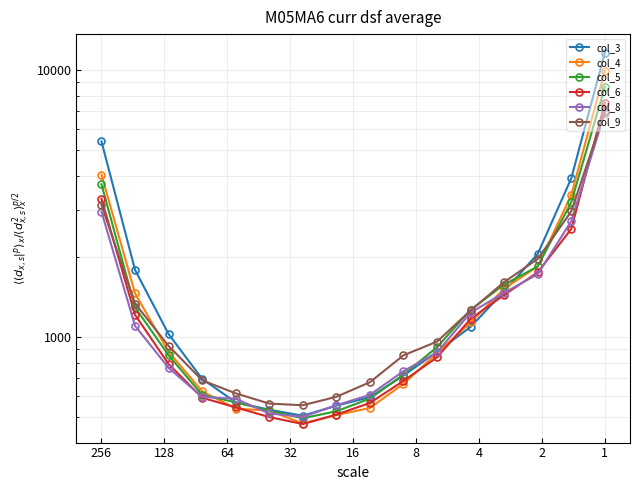

Which series ends up on top after the final intersection of col_8 and col_4?

col_4